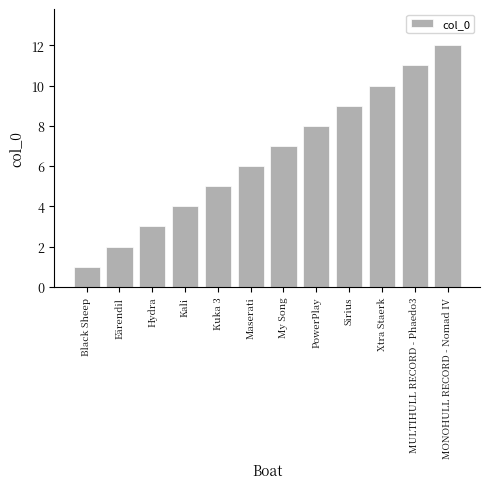

Are the bars horizontal?

No